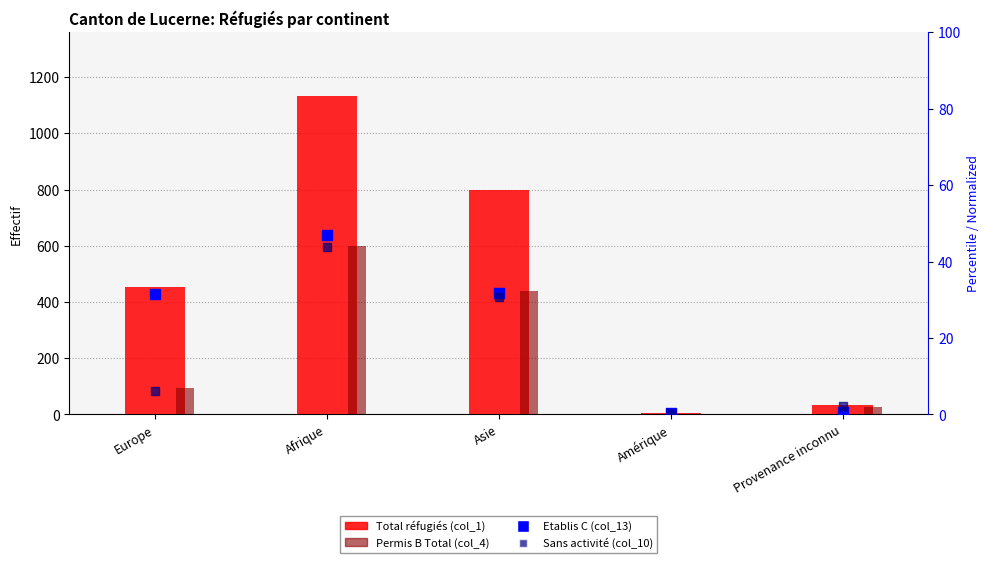

Which series reaches the maximum Y coordinate?

Total réfugiés (col_1)